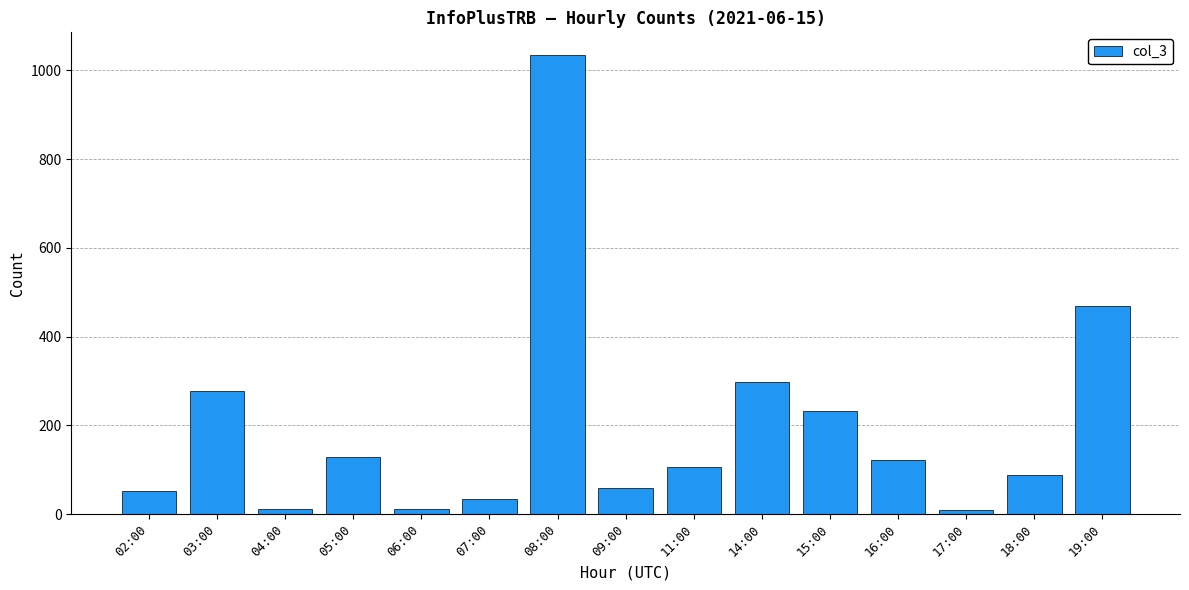

Which has a higher value, 08:00 or 17:00?

08:00